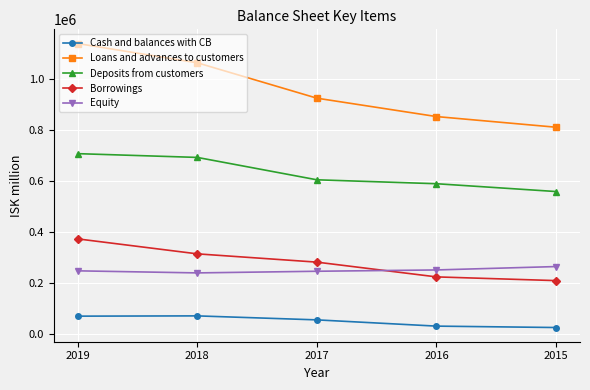

Is the value of Cash and balances with CB at 2018 greater than the value of Equity at 2017?

No